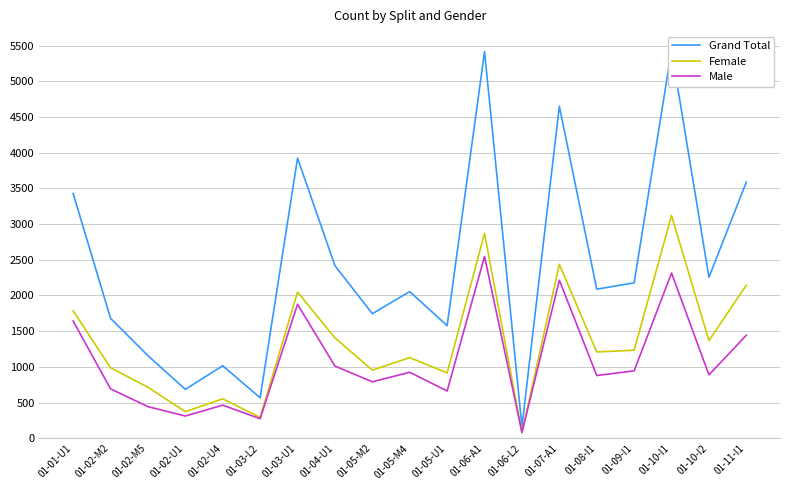

True or false: Grand Total and Female intersect in this chart.

False